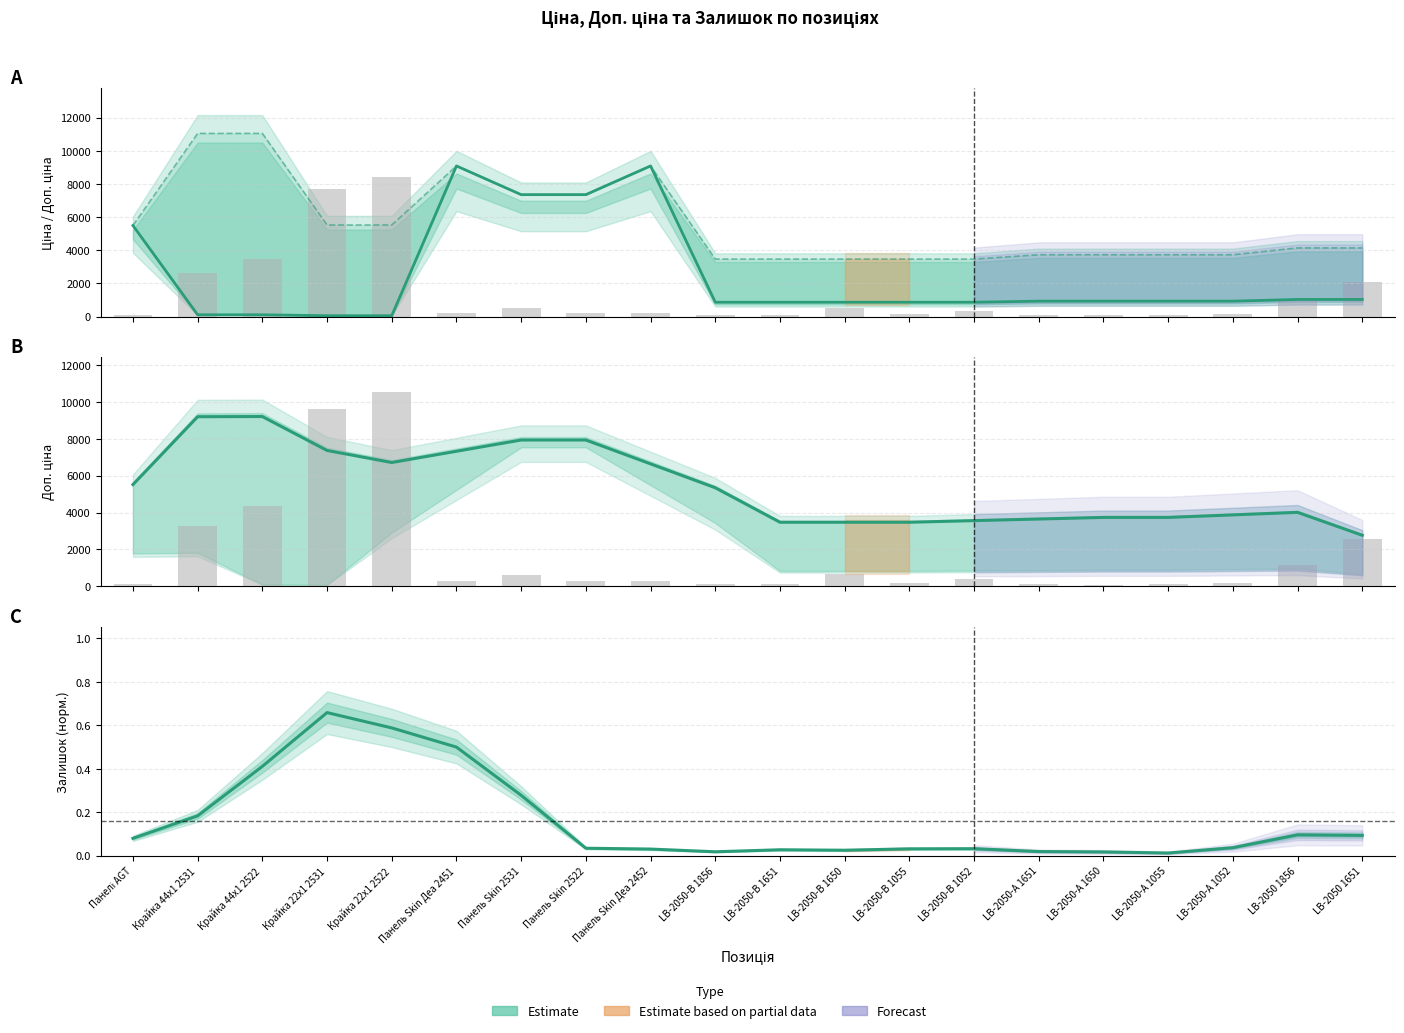

Where is Залишок (bar) nearest to the value 5310?

Крайка 44x1 2522